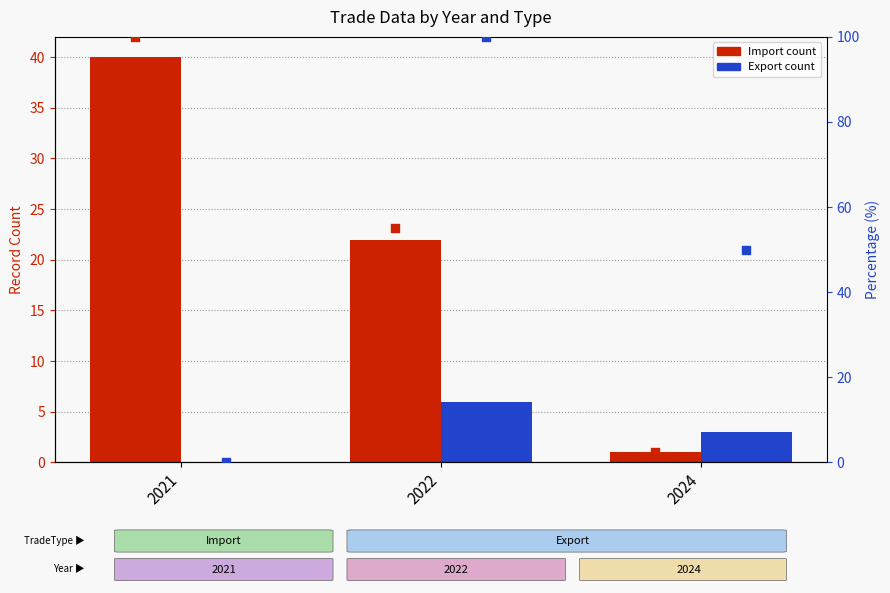

What is the total value across all series at 2022?

183.0